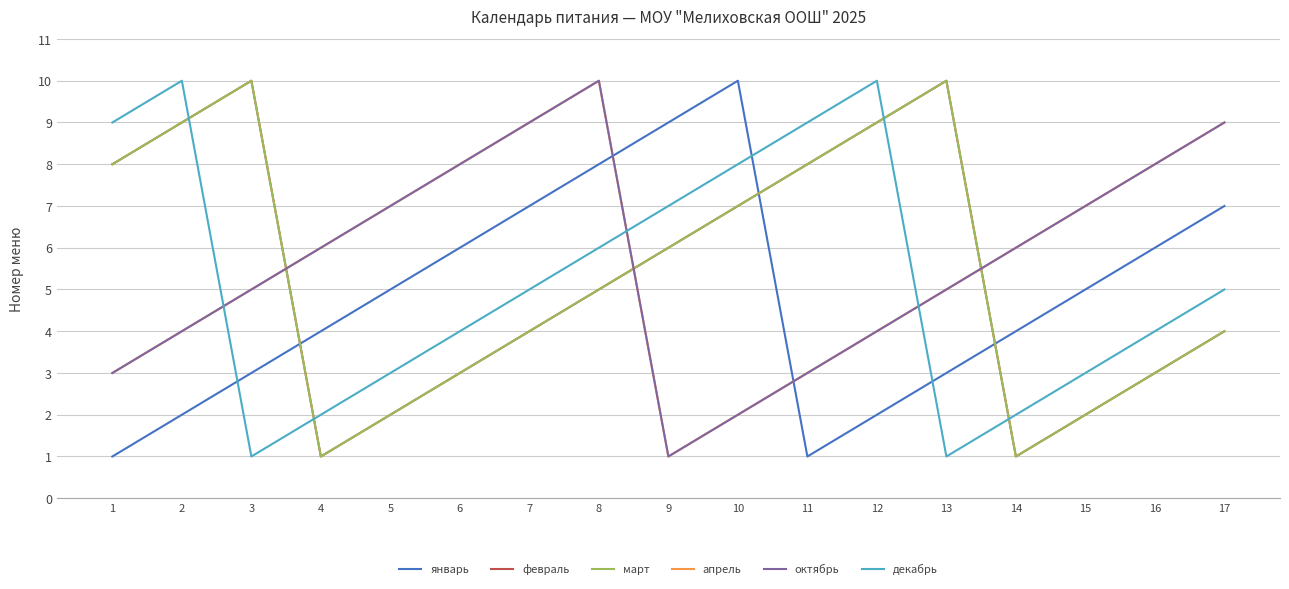

Does the chart display data point markers on the line(s)?

No